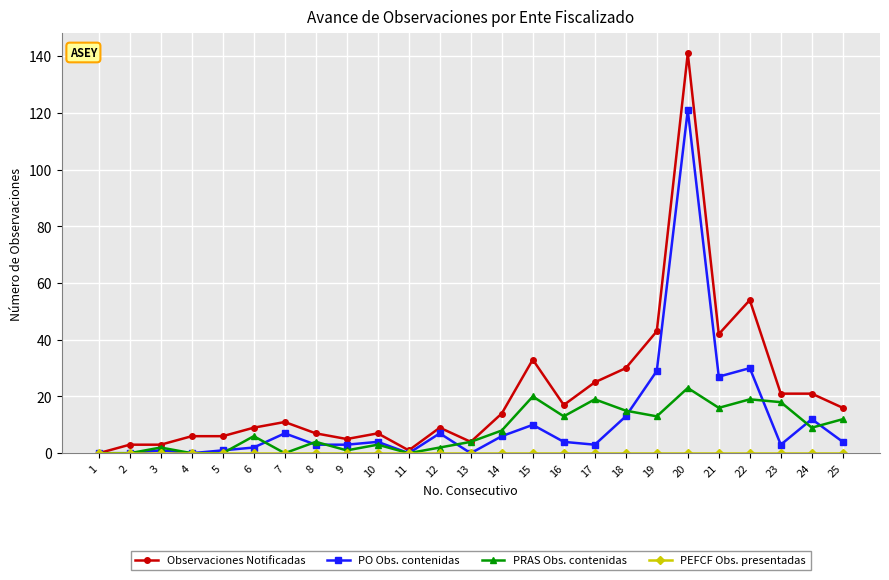

Which series has the widest spread of values?

Observaciones Notificadas